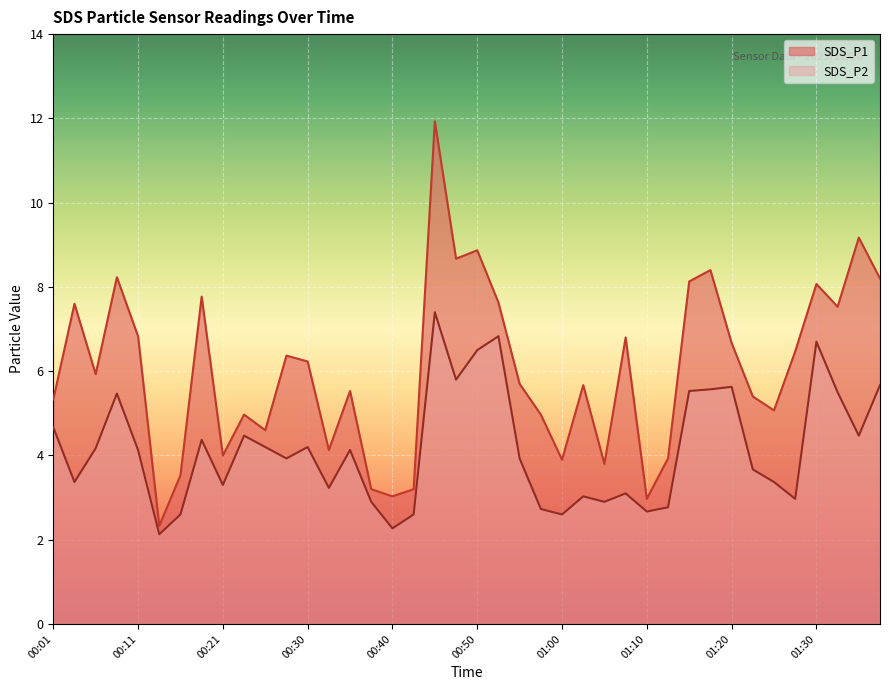

True or false: SDS_P1 has a value of 9.0 at 00:01.

False